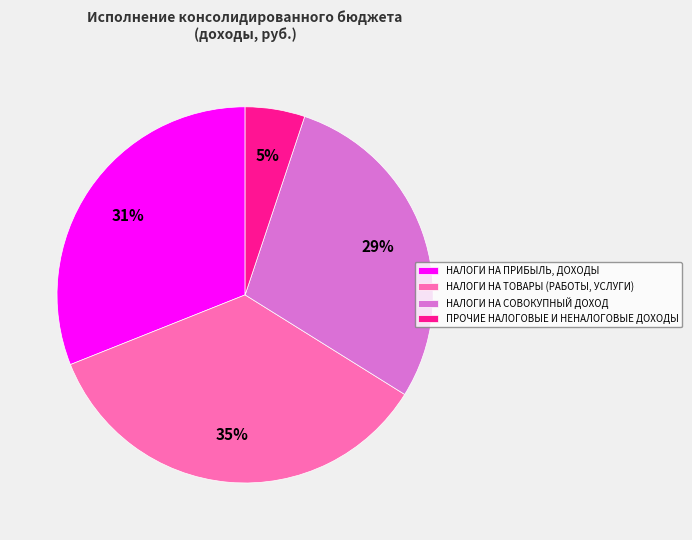

What is the ratio of the value at НАЛОГИ НА СОВОКУПНЫЙ ДОХОД to the value at НАЛОГИ НА ТОВАРЫ (РАБОТЫ, УСЛУГИ)?

0.8